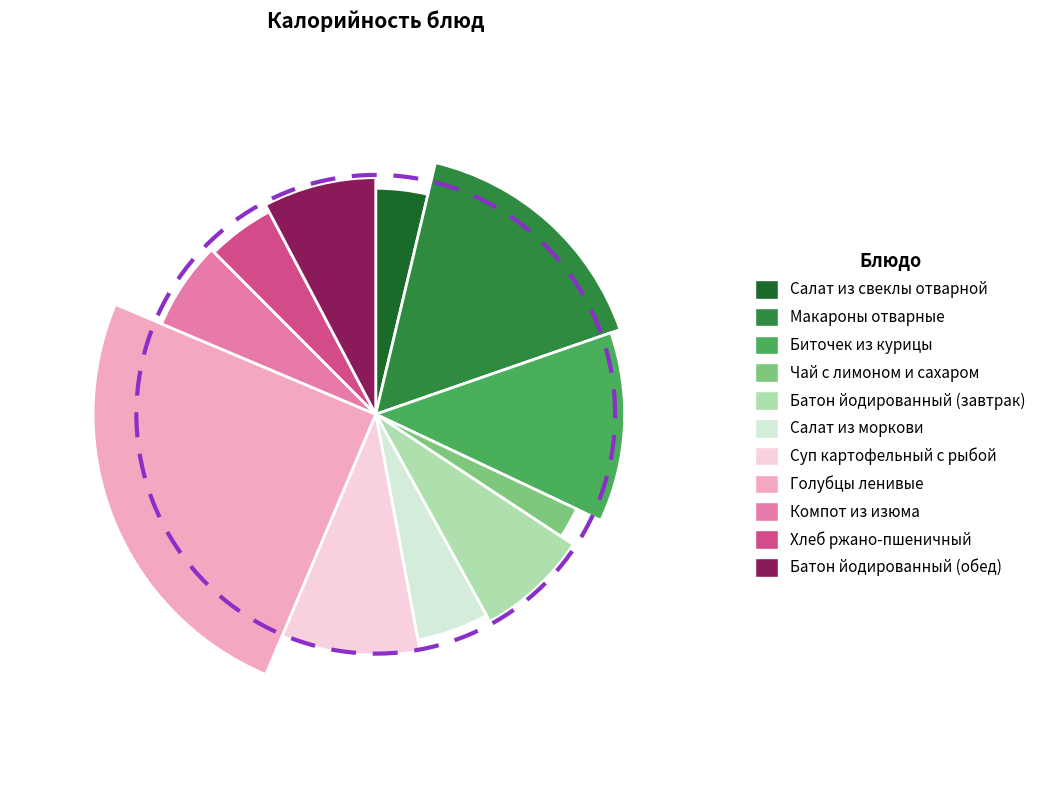

To the nearest percent, what is the difference between the largest and smallest slice percentages?

23%